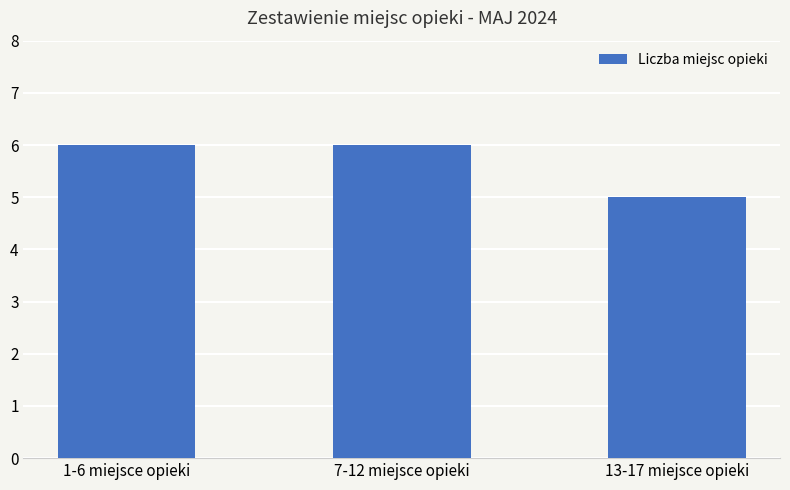

What is the minimum value shown in the chart?

5